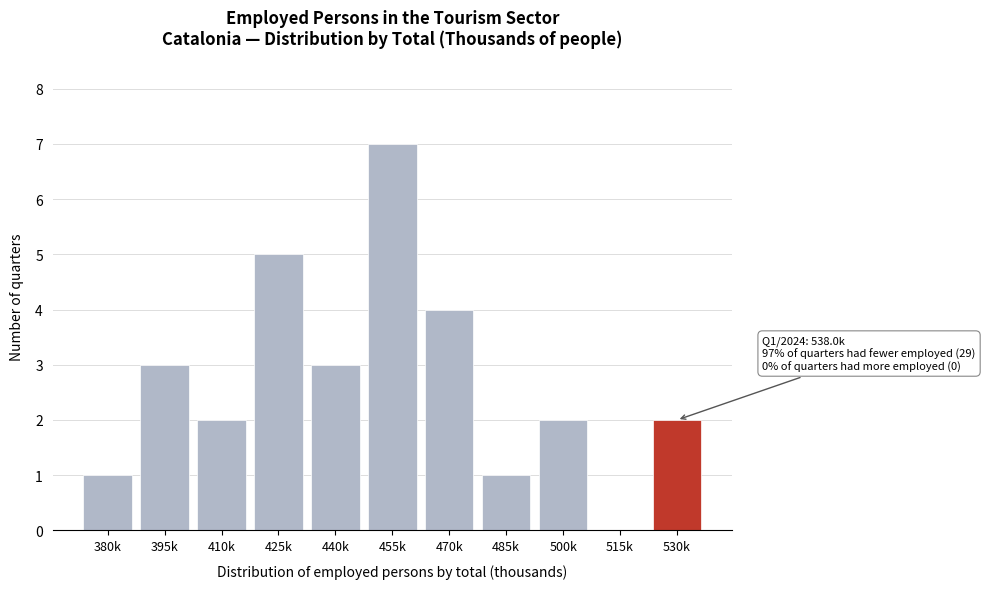

Reading left to right, what are all the values shown in this chart?

380k=1	395k=3	410k=2	425k=5	440k=3	455k=7	470k=4	485k=1	500k=2	515k=0	530k=2